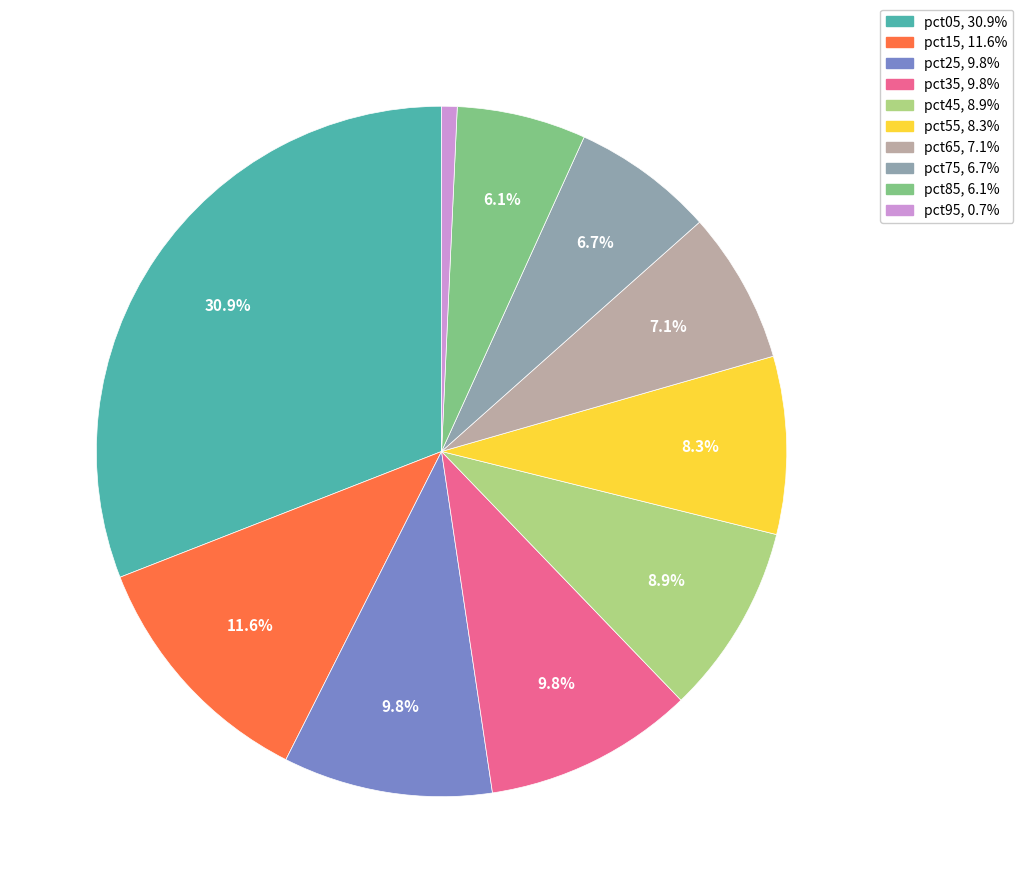

What is the ratio of the value at pct65 to the value at pct75?

1.1